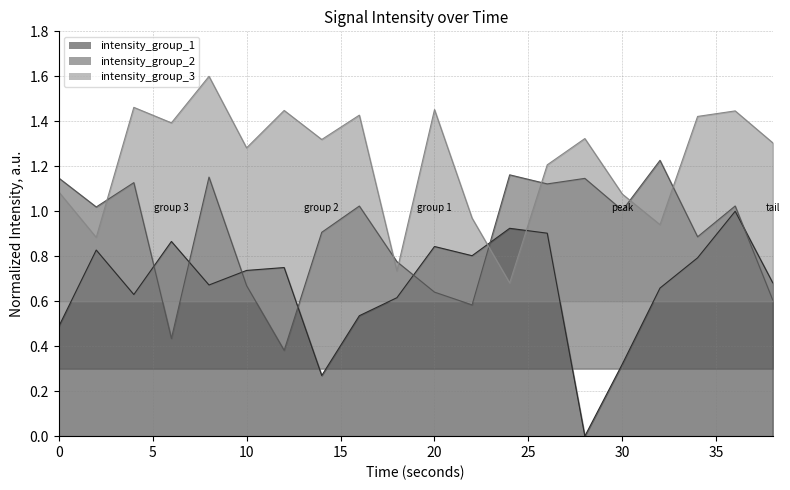

Rank the categories by intensity_group_1 value from lowest to highest.

28, 14, 30, 0, 16, 18, 4, 32, 8, 38, 10, 12, 34, 22, 2, 20, 6, 26, 24, 36